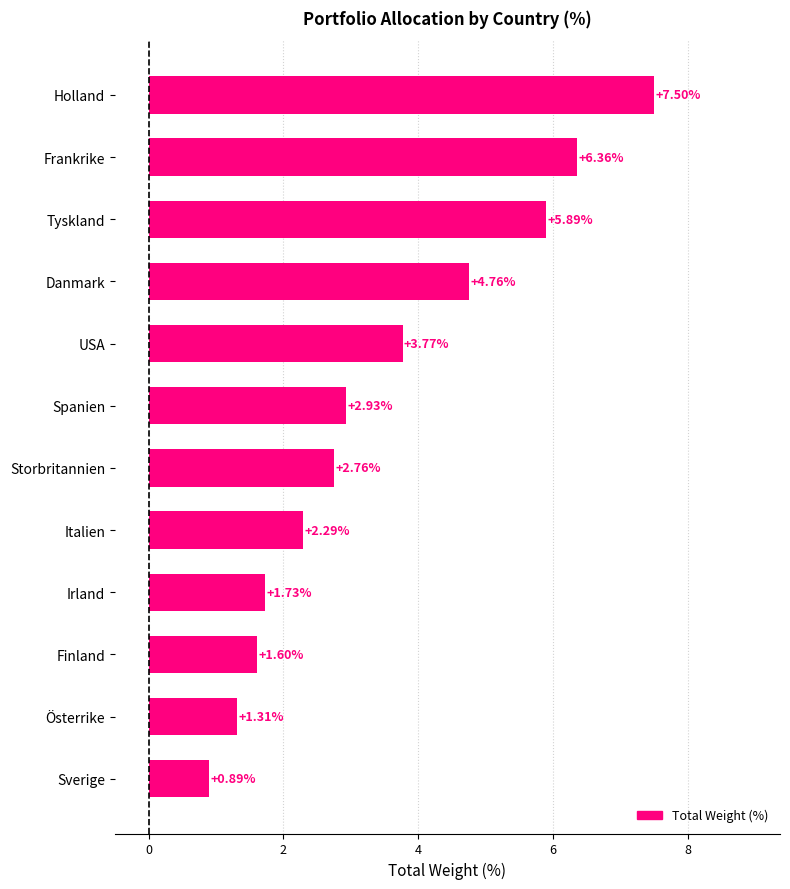

At which category does the chart reach its peak across all series?

Holland